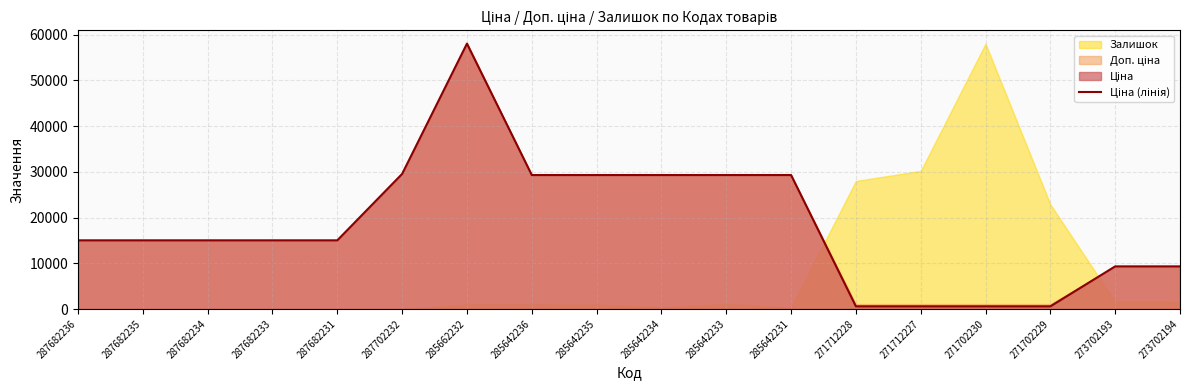

At which category does the chart reach its peak across all series?

285662232